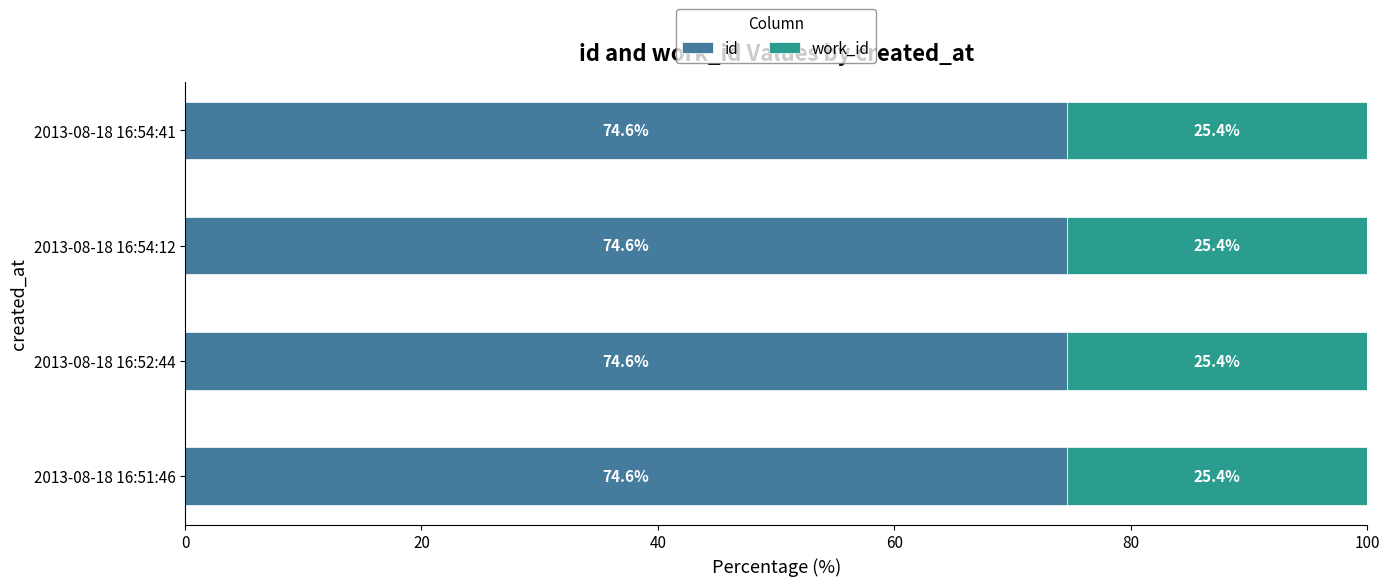

The id series shows 123.9 at 2013-08-18 16:54:12. True or false?

False